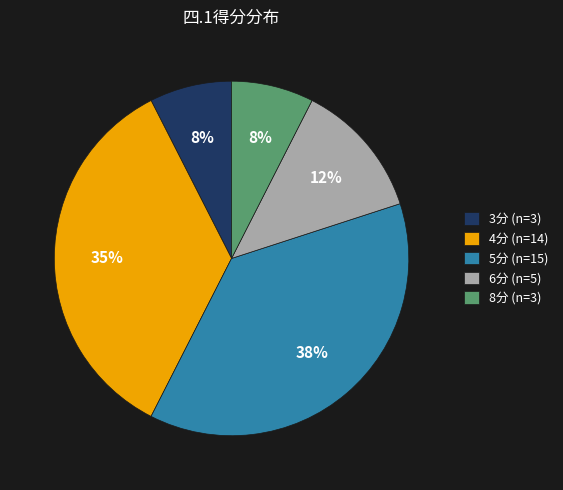

To the nearest percent, what is the average slice percentage?

20%